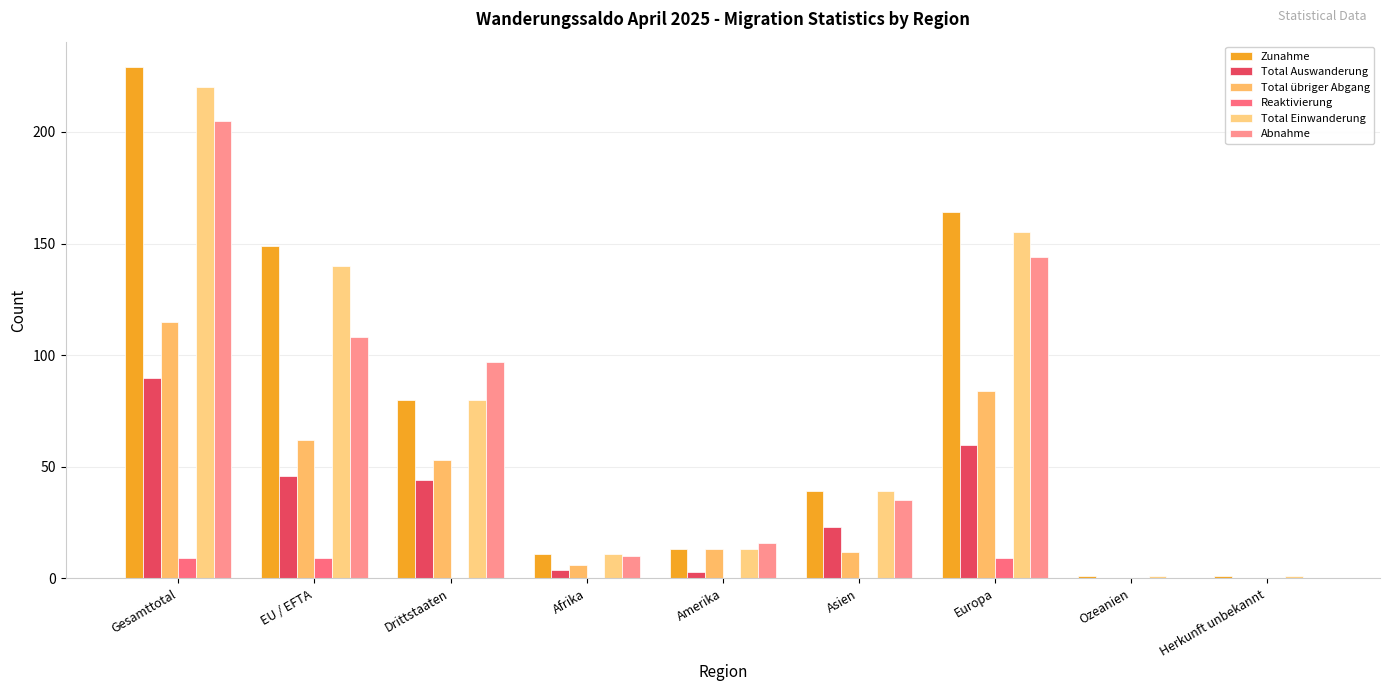

Reading left to right, what are all the values shown in this chart?

Zunahme: 229	149	80	11	13	39	164	1	1
Total Auswanderung: 90	46	44	4	3	23	60	0	0
Total übriger Abgang: 115	62	53	6	13	12	84	0	0
Reaktivierung: 9	9	0	0	0	0	9	0	0
Total Einwanderung: 220	140	80	11	13	39	155	1	1
Abnahme: 205	108	97	10	16	35	144	0	0